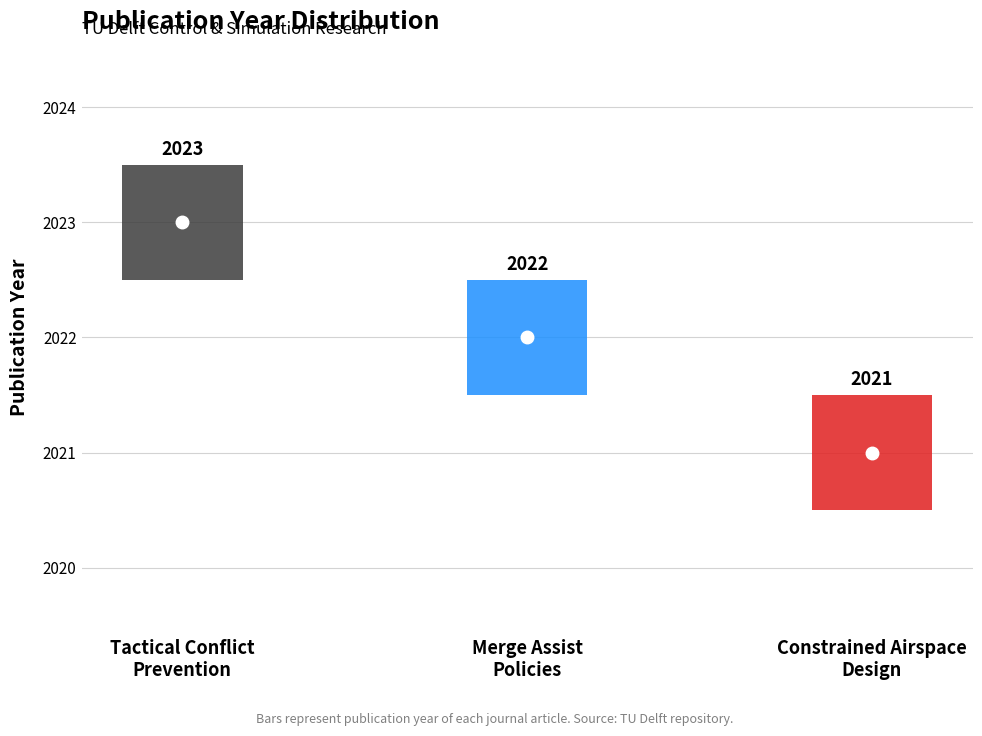

Reading left to right, transcribe all the data shown in this chart.

2023	2022	2021